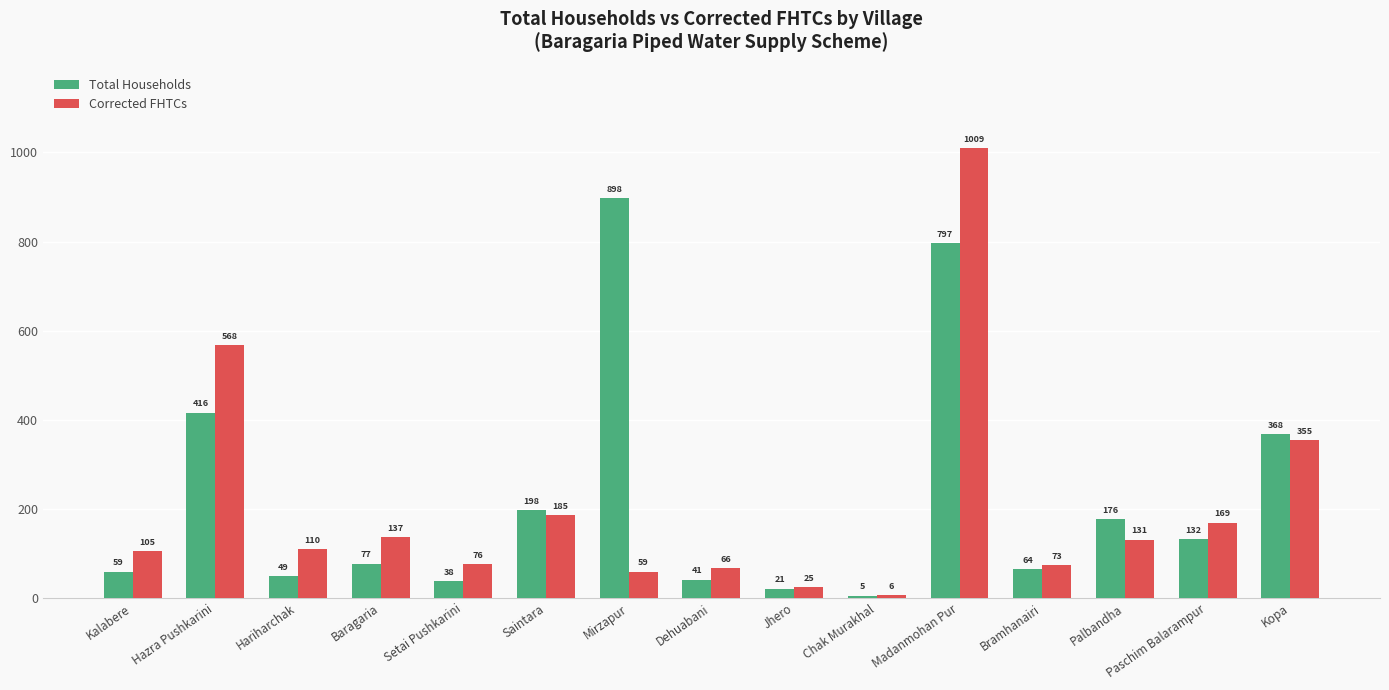

True or false: Total Households has a value of 21 at Jhero.

True